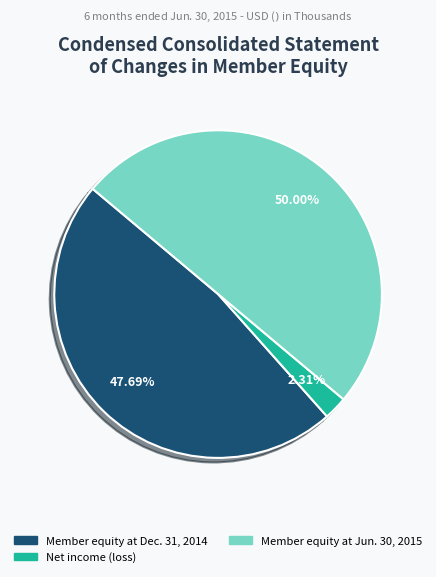

To the nearest percent, what is the difference between the largest and smallest slice percentages?

48%